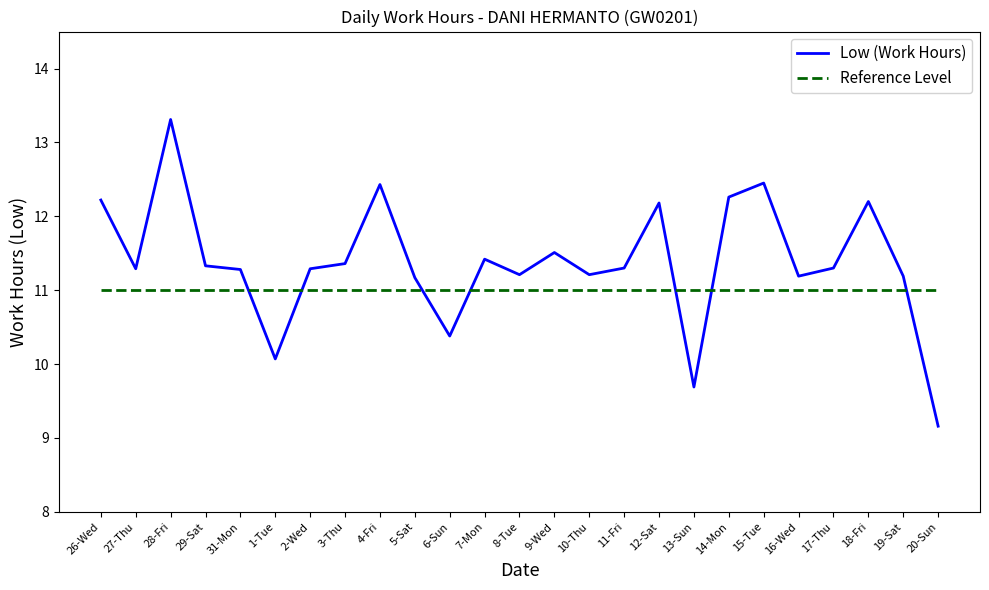

The value of Reference Level at 20-Sun is 11.0. True or false?

True